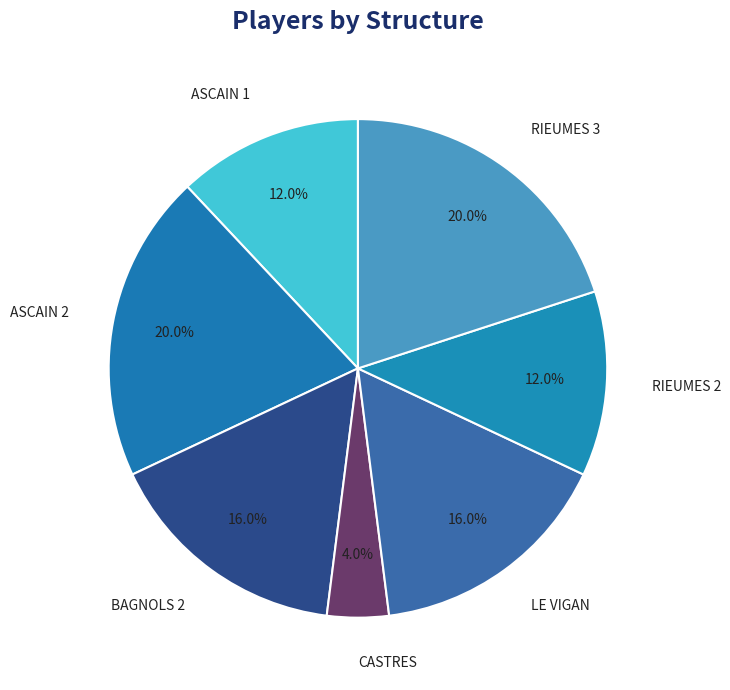

What is the smallest slice in the pie chart?

CASTRES